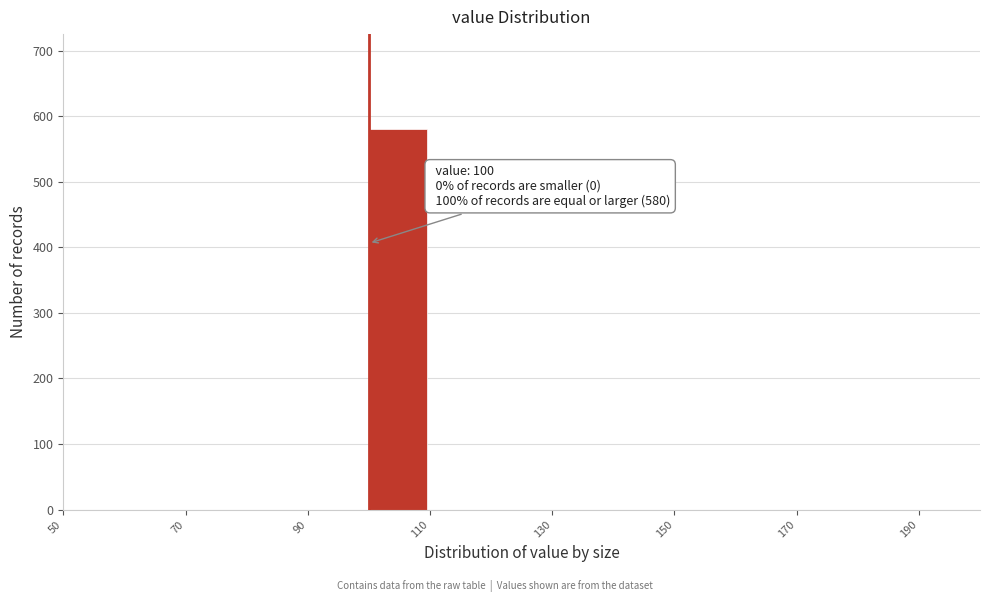

Which range on the x-axis has the tallest bar?

100 to 110